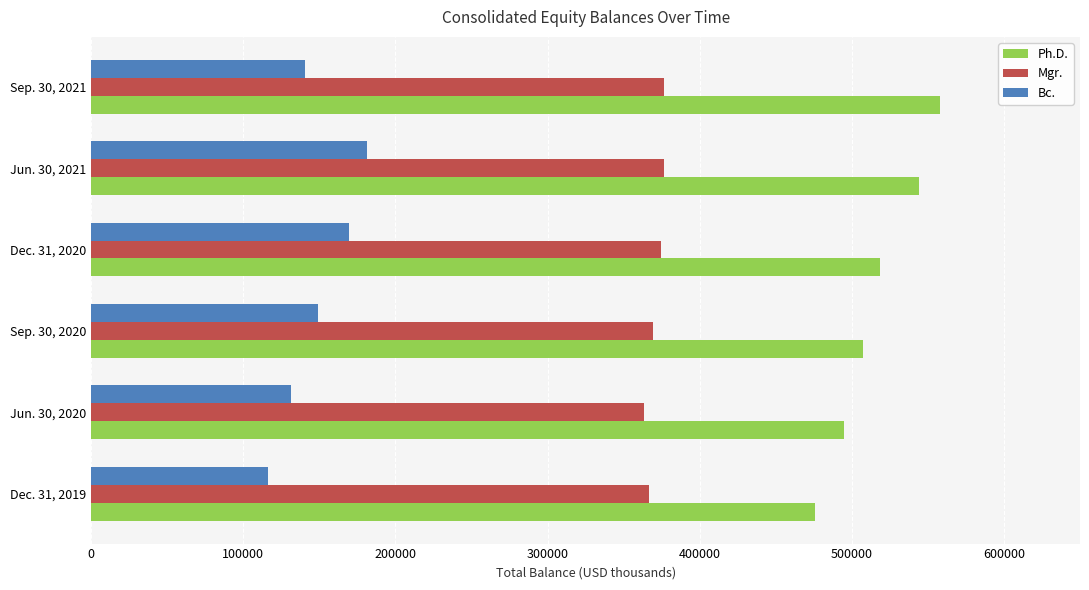

What are all the series names shown in the legend?

Ph.D., Mgr., Bc.